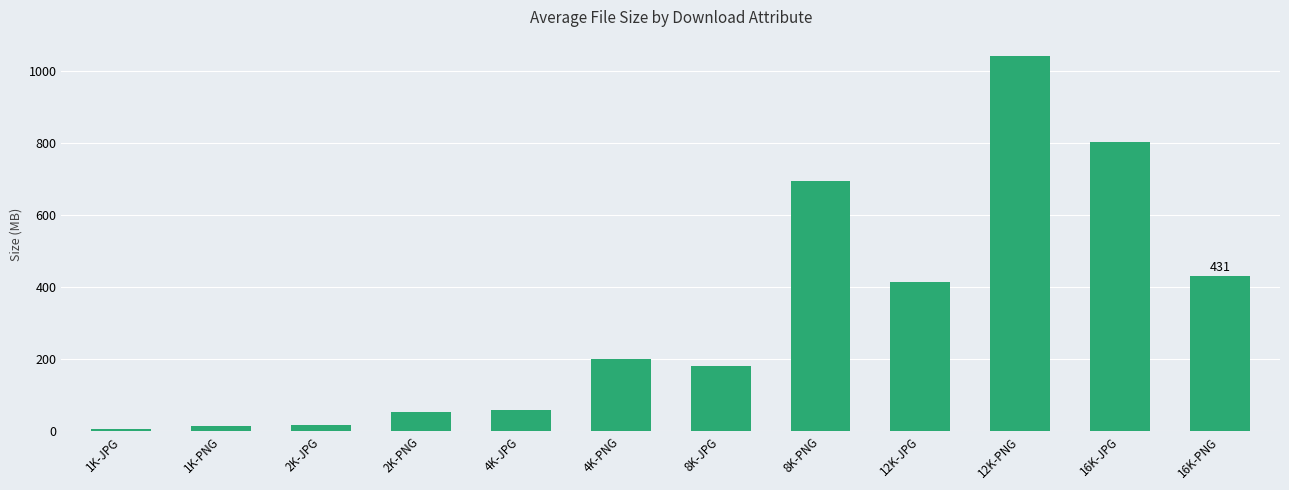

Where is the data nearest to the value 523?

16K-PNG